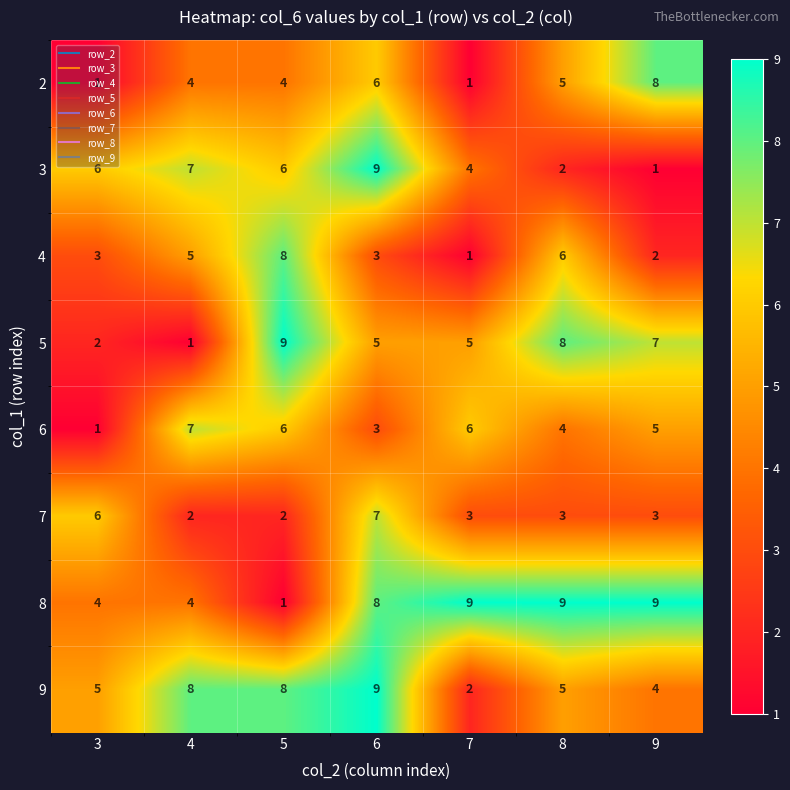

Which series changed the most between 4 and 7?

9